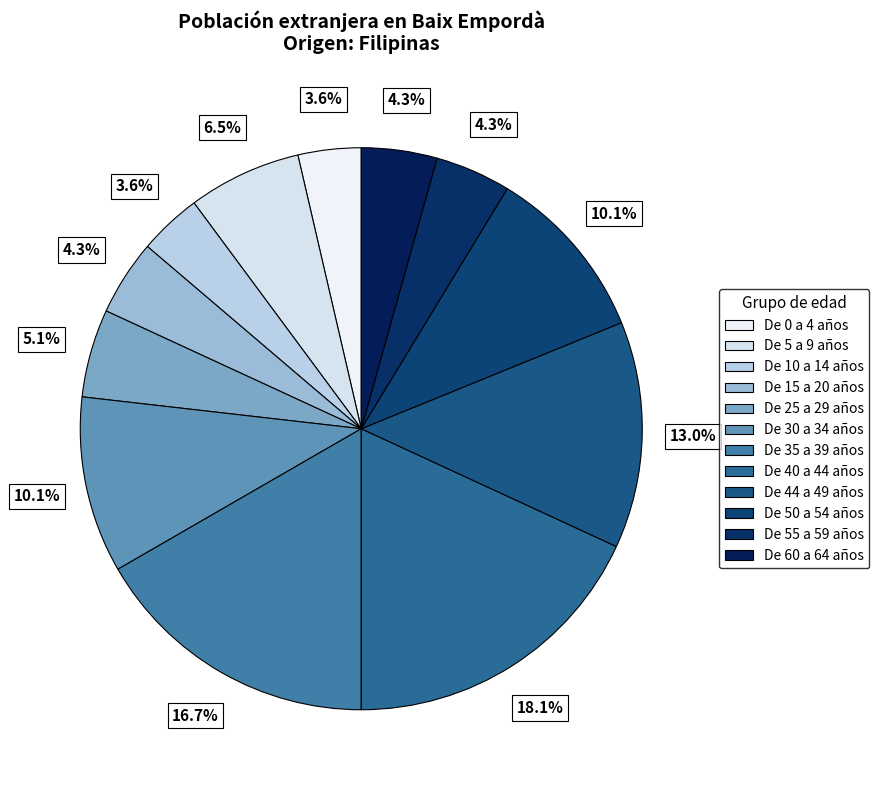

Does De 44 a 49 años represent more than half of the total?

No